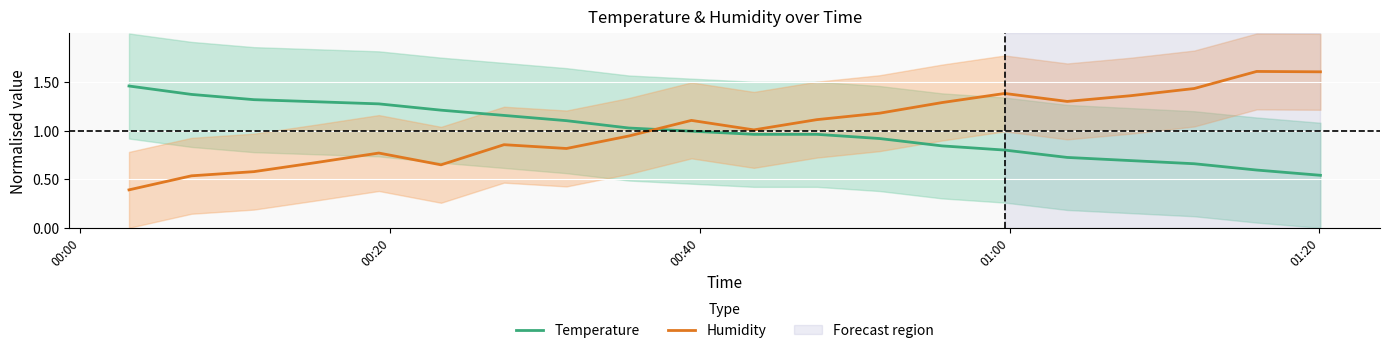

Reading left to right, list all the values displayed in this chart.

Temperature: 1.5	1.4	1.3	1.3	1.3	1.2	1.2	1.1	1.0	1.0	1.0	1.0	0.9	0.8	0.8	0.7	0.7	0.7	0.6	0.5
Humidity: 0.4	0.5	0.6	0.7	0.8	0.6	0.9	0.8	0.9	1.1	1.0	1.1	1.2	1.3	1.4	1.3	1.4	1.4	1.6	1.6